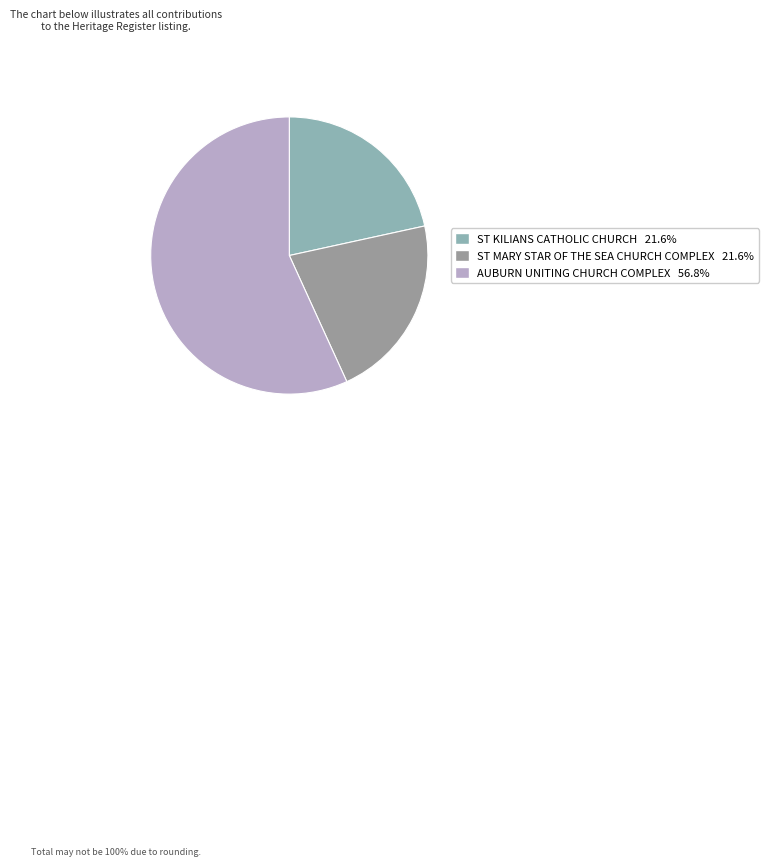

How many segments does this pie chart have?

3